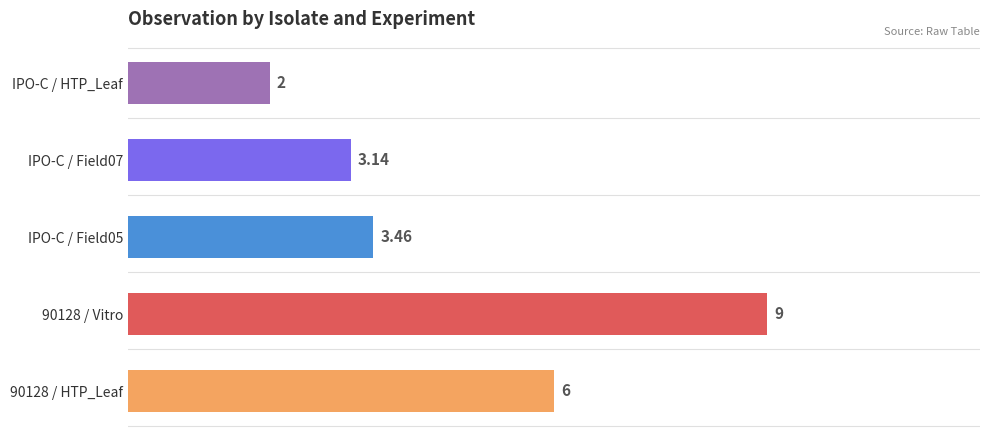

What is the sum of all values?

23.6